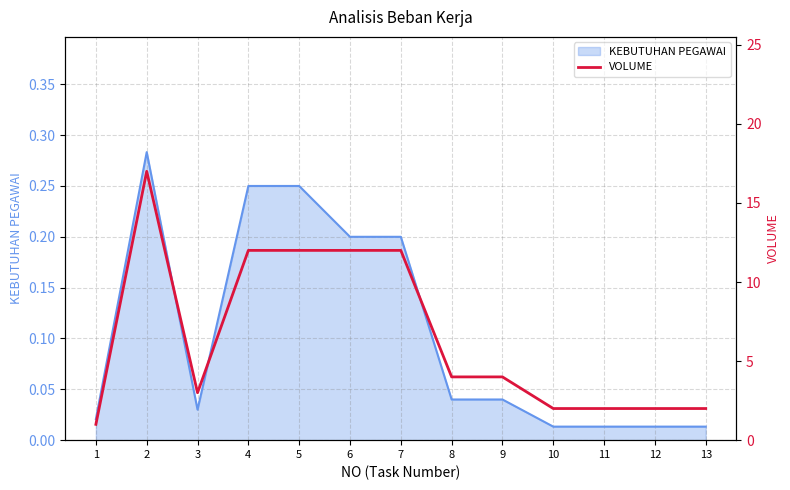

Reading left to right, transcribe all the data shown in this chart.

1=1	2=17	3=3	4=12	5=12	6=12	7=12	8=4	9=4	10=2	11=2	12=2	13=2